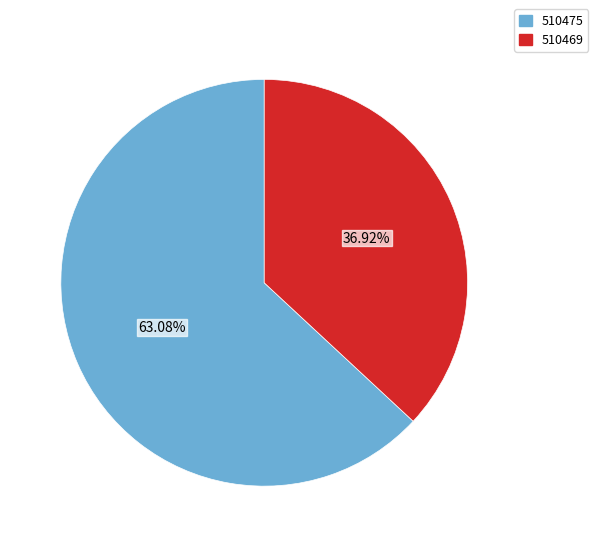

Which category has the smallest portion of the pie?

510469